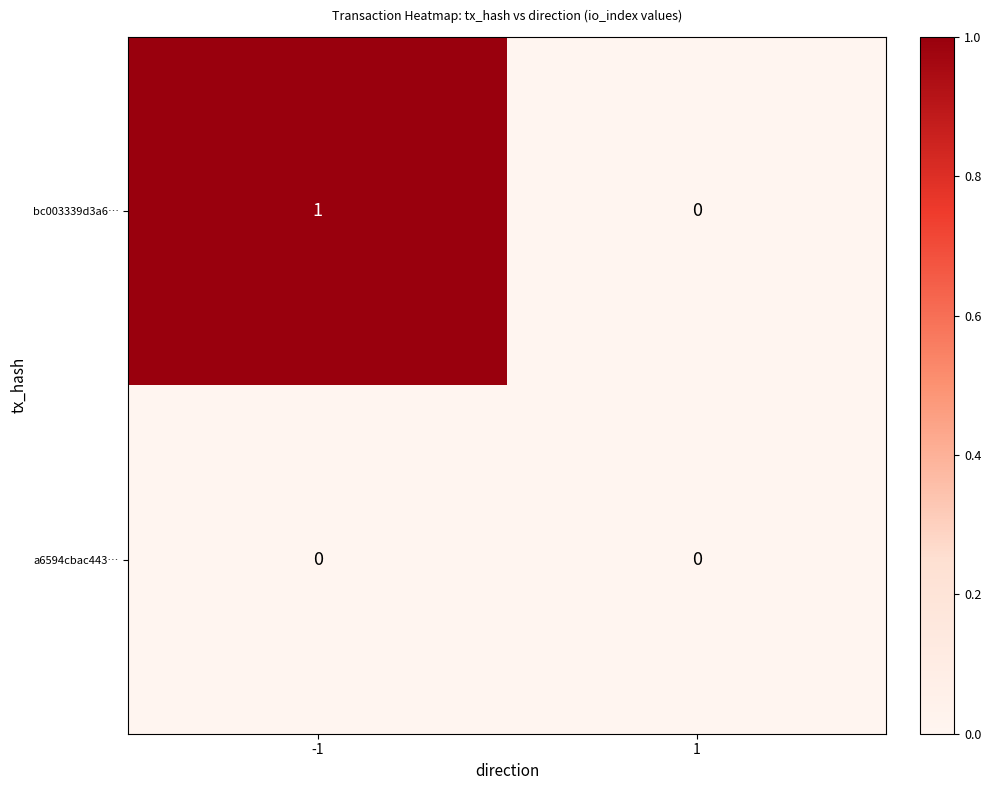

Between -1 and 1, which series saw the biggest shift?

bc003339d3a6…